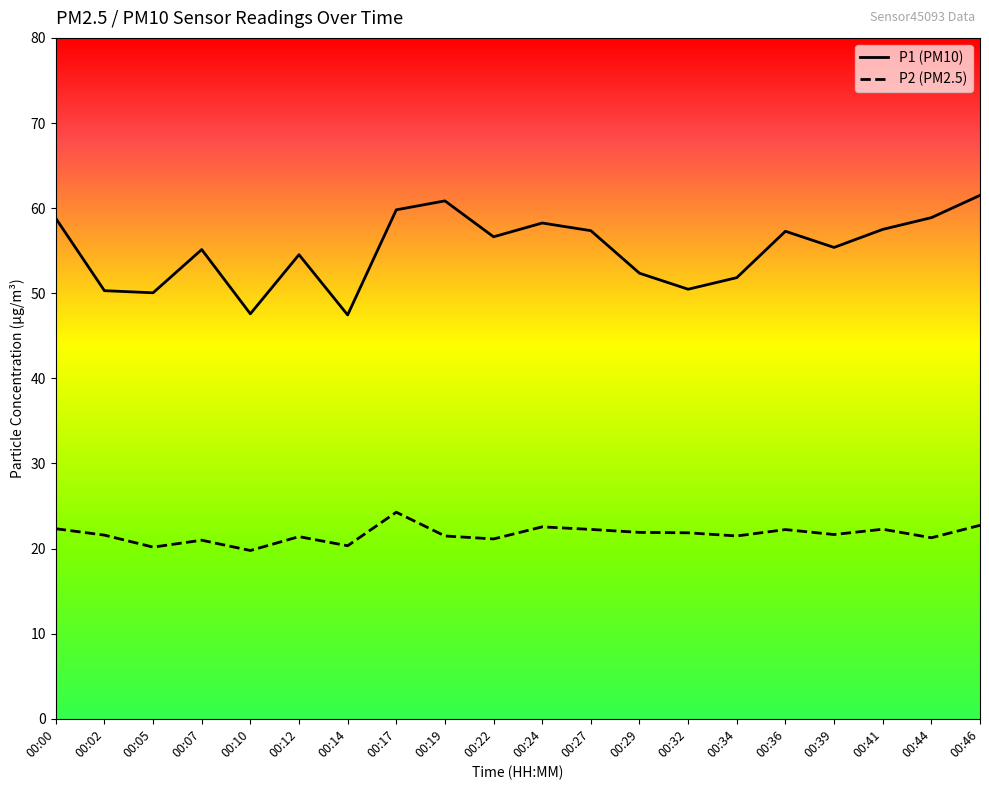

What are all the series names shown in the legend?

P1 (PM10), P2 (PM2.5)